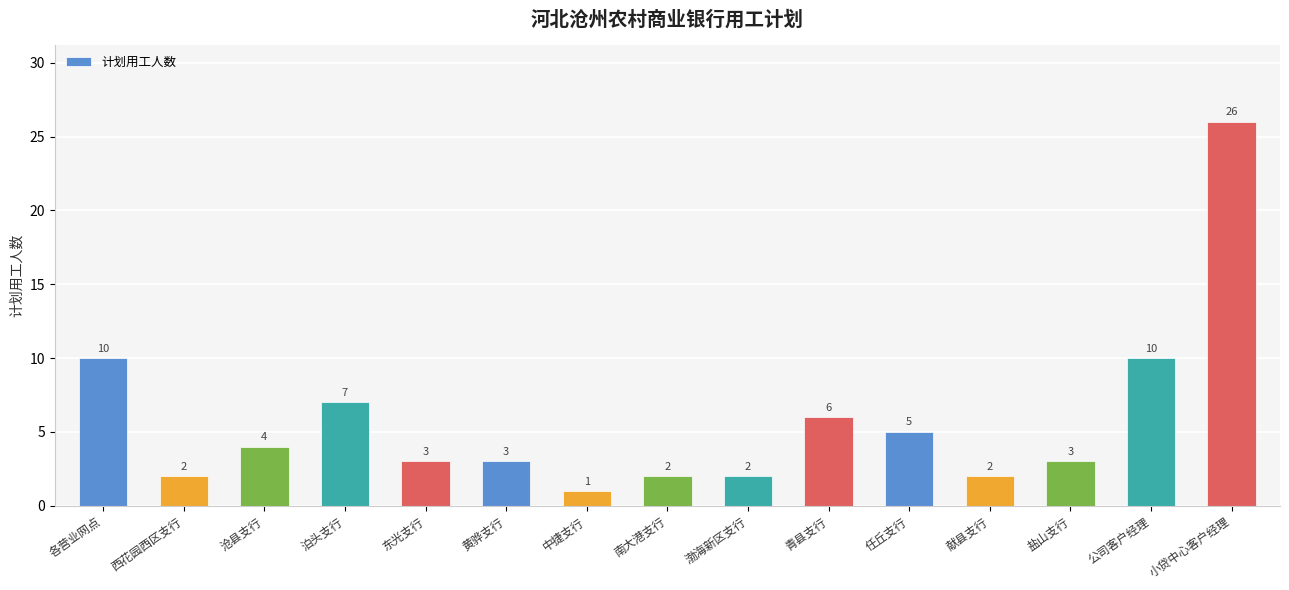

Read the value at 中捷支行.

1